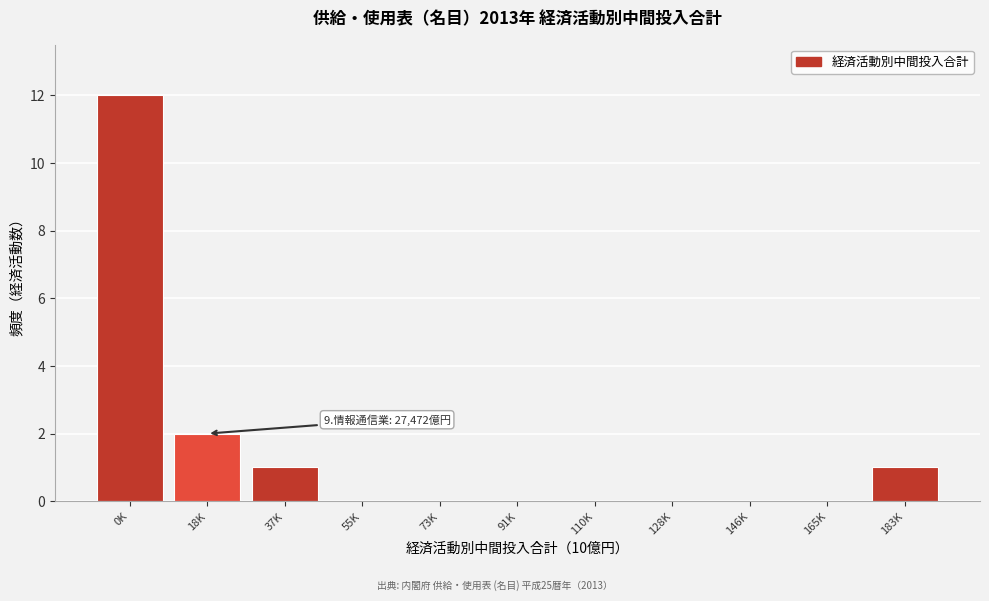

Reading left to right, list all the values displayed in this chart.

0K=12	18K=2	37K=1	55K=0	73K=0	91K=0	110K=0	128K=0	146K=0	165K=0	183K=1